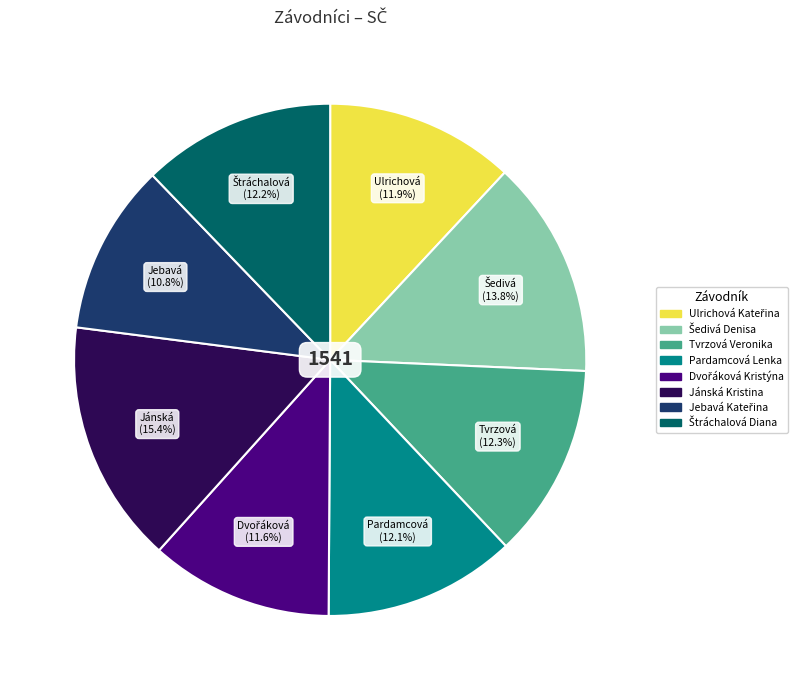

Is there a majority slice in this chart?

No